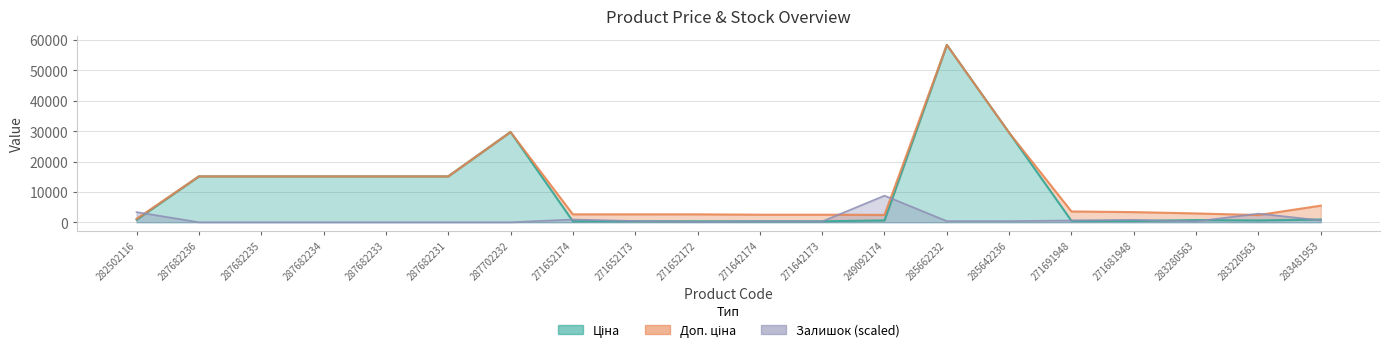

List the labels in order of Ціна value, smallest first.

271642174, 271642173, 271652174, 271652173, 271652172, 271681948, 271691948, 283220563, 249092174, 283280563, 282502116, 283481953, 287682236, 287682235, 287682234, 287682233, 287682231, 285642236, 287702232, 285662232